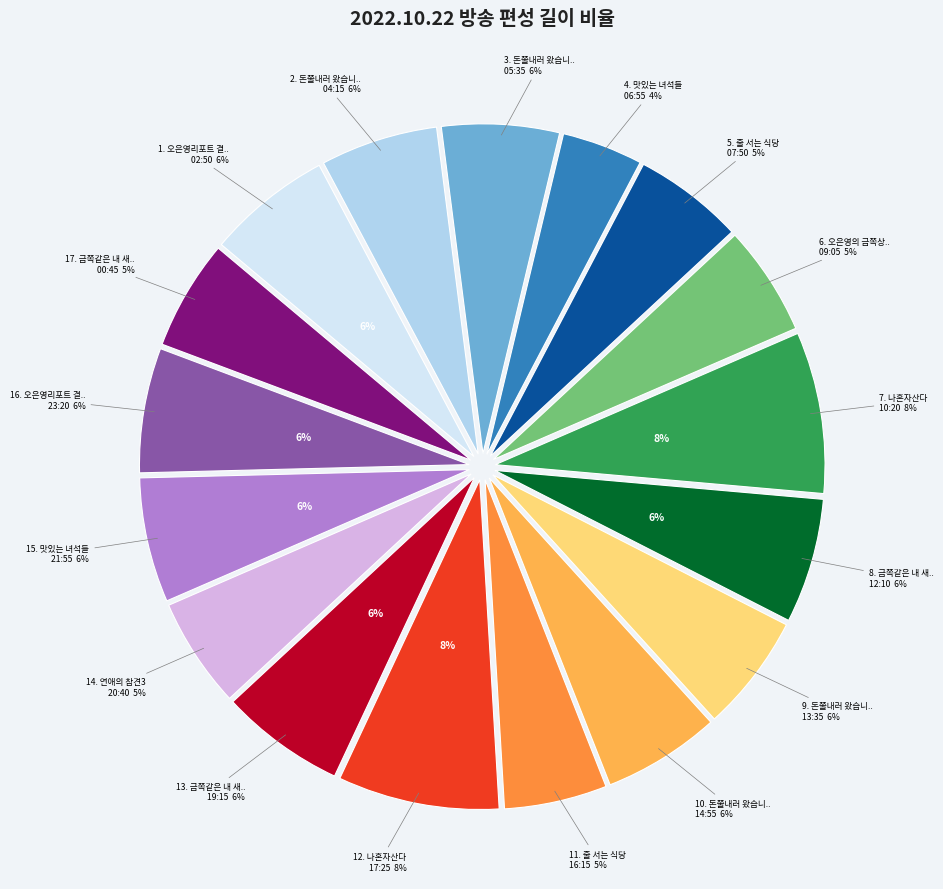

What is the smallest slice in the pie chart?

맛있는 녀석들(06:55)